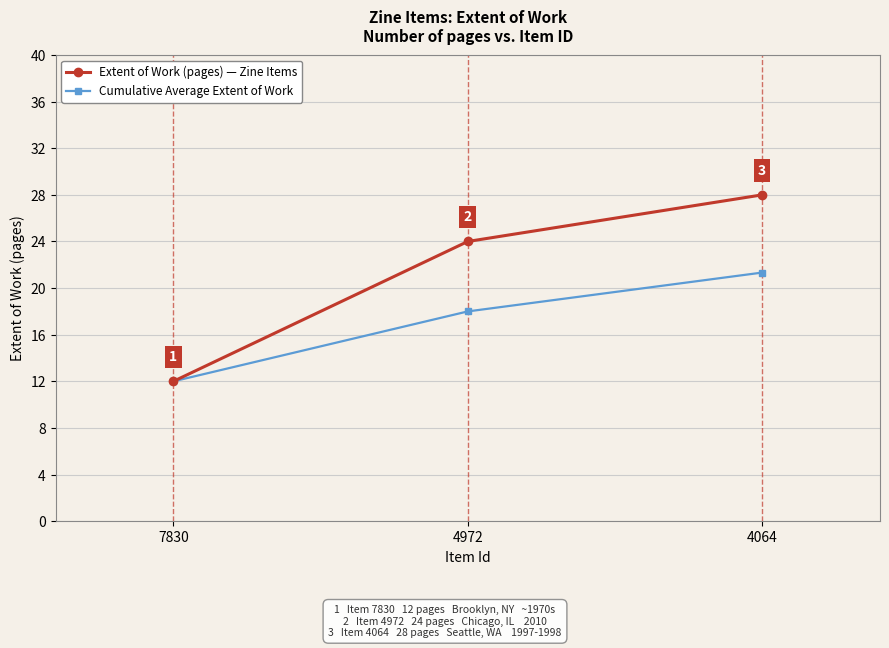

Between 4972 and 4064, which series saw the biggest shift?

Extent of Work (pages) — Zine Items